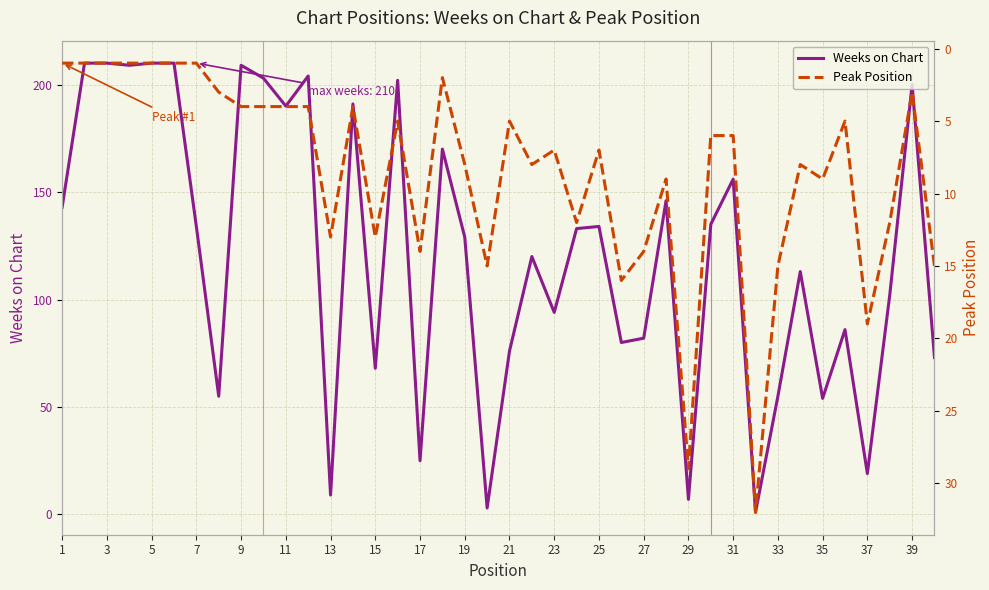

List the series in order of their overall mean, highest first.

Weeks on Chart, Peak Position